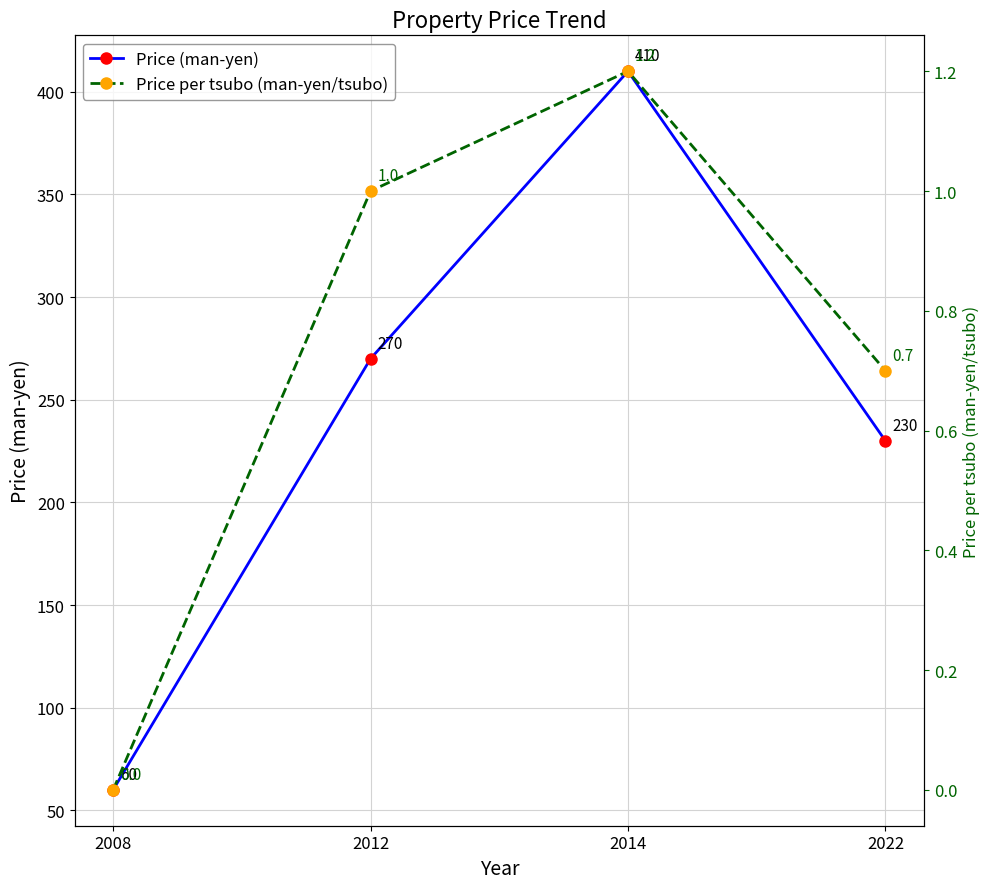

Rank the series by their average value, from highest to lowest.

Price (man-yen), Price per tsubo (man-yen/tsubo)